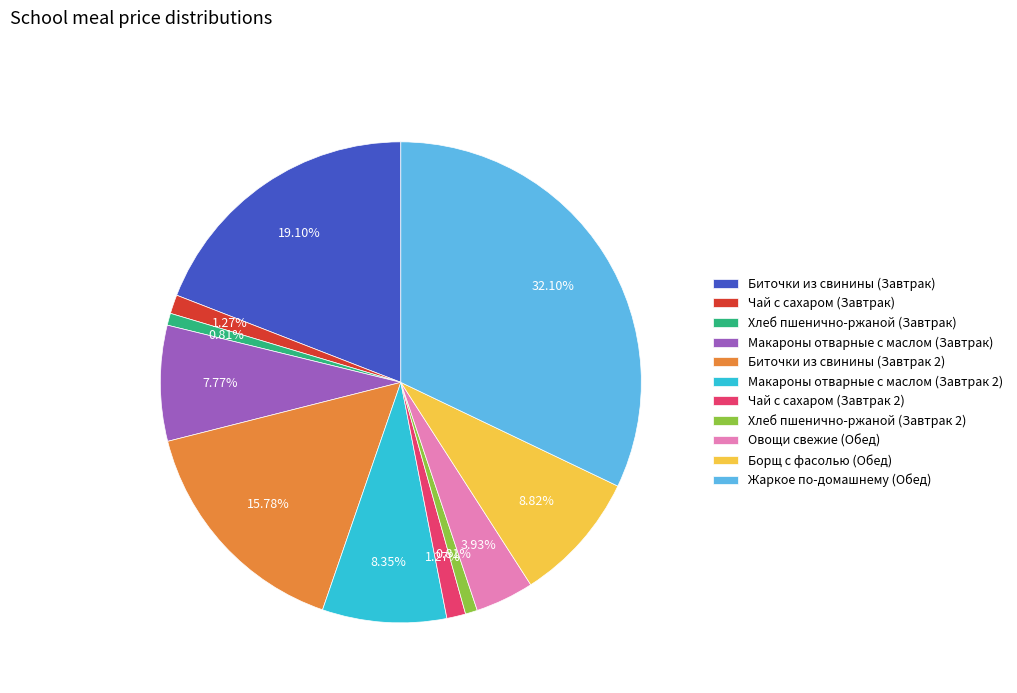

What is the largest slice in the pie chart?

Жаркое по-домашнему (Обед)